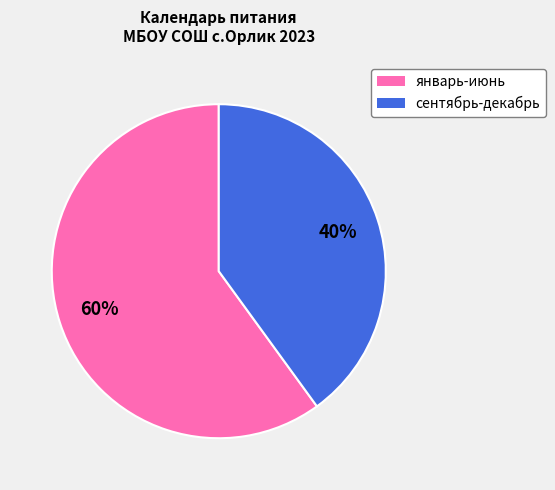

Which category accounts for the majority?

январь-июнь